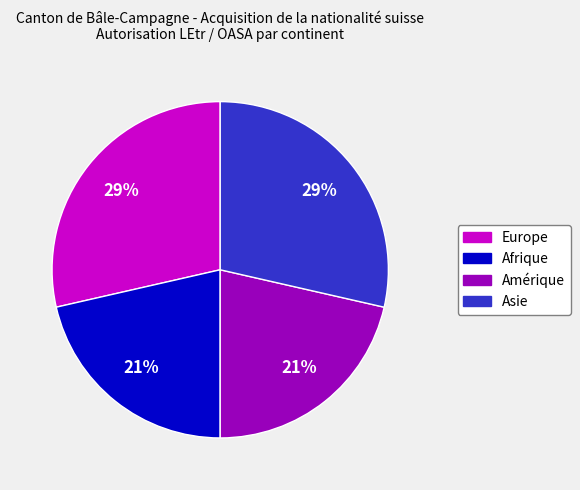

Does any single category account for the majority?

No